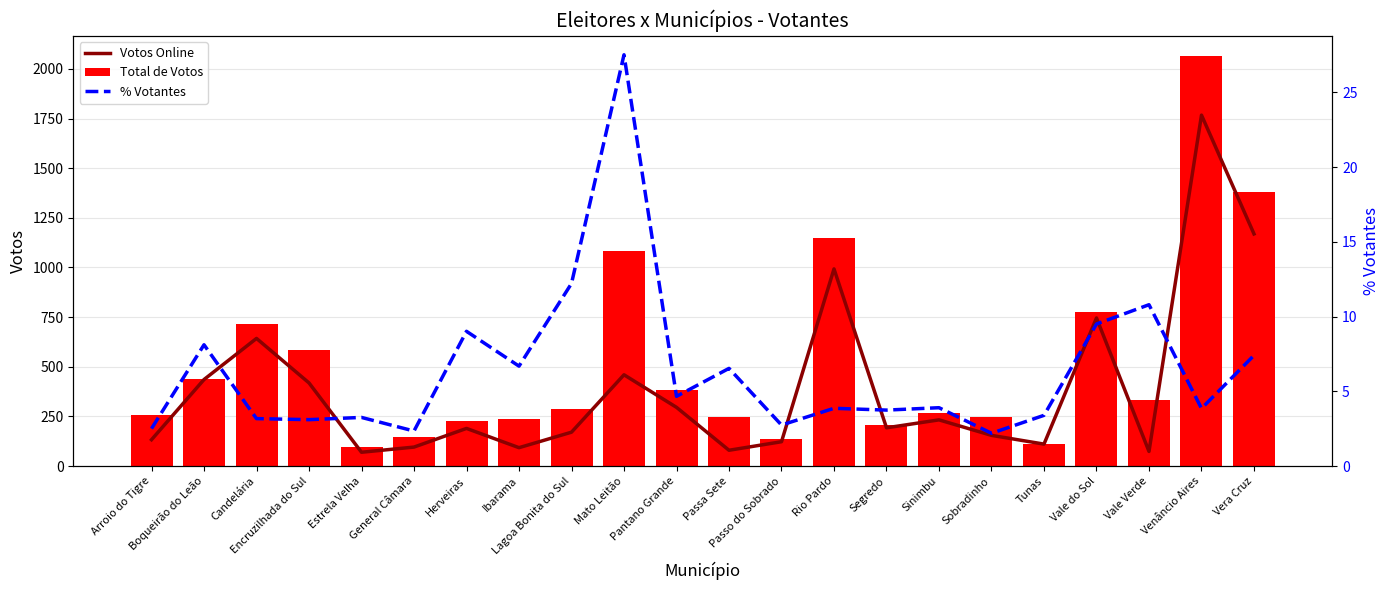

Which label corresponds to the largest value in the chart?

Venâncio Aires